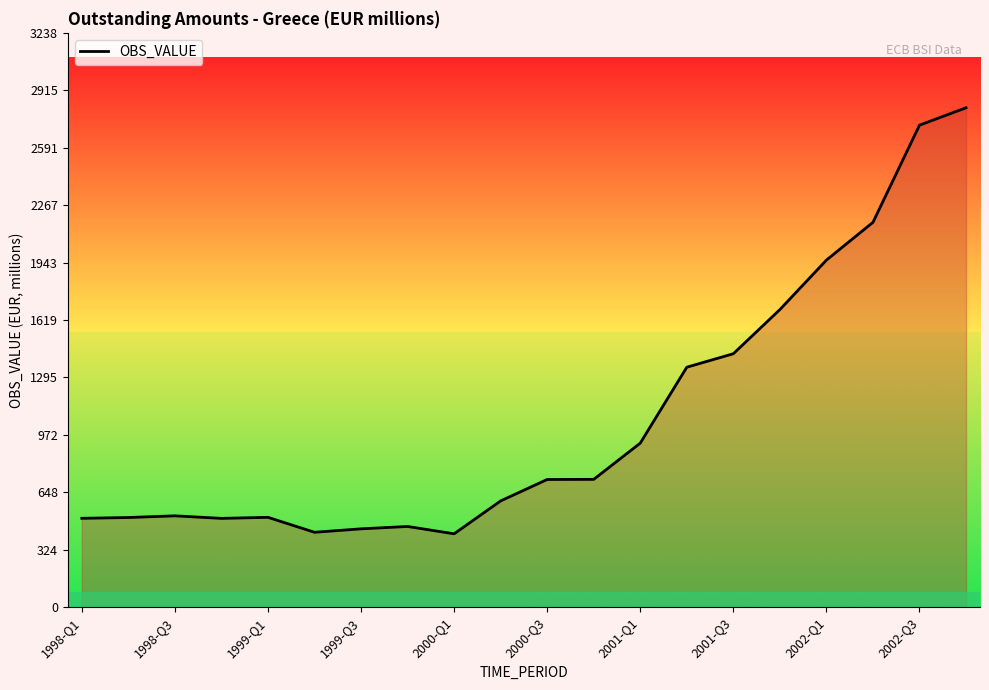

What is the smallest value displayed?

413.6